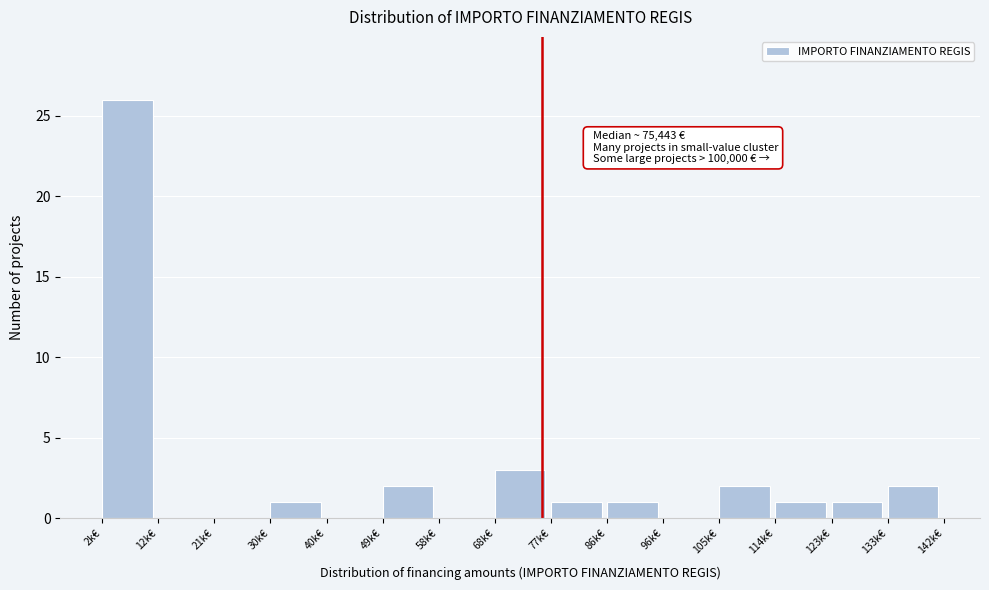

Reading left to right, list all the values displayed in this chart.

2k€=26	12k€=0	21k€=0	30k€=1	40k€=0	49k€=2	58k€=0	68k€=3	77k€=1	86k€=1	96k€=0	105k€=2	114k€=1	123k€=1	133k€=2